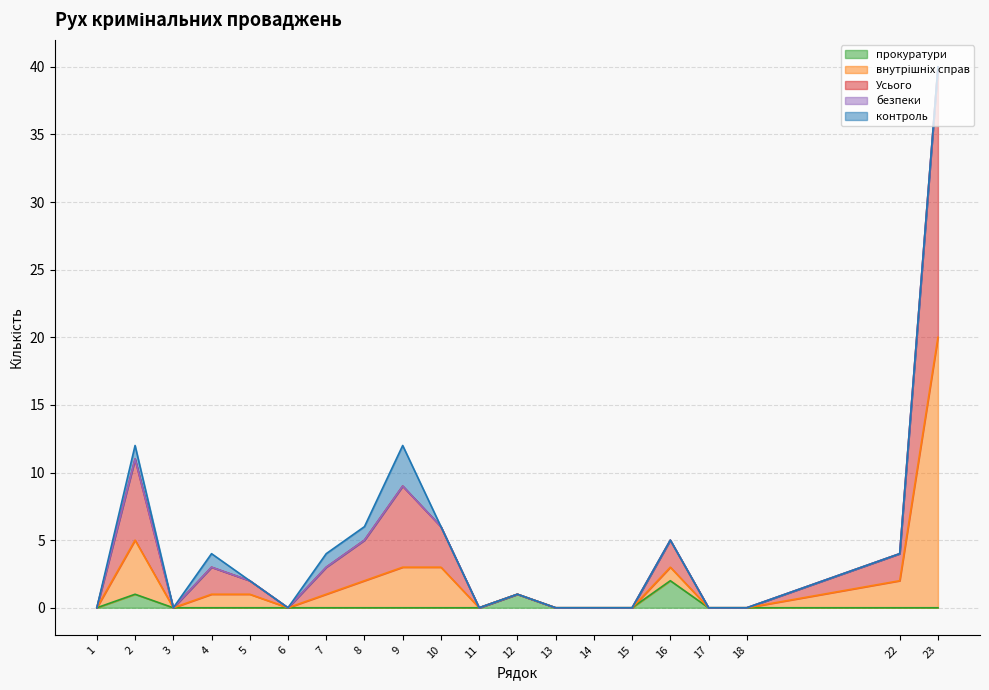

What is the average value of the Усього series?

5